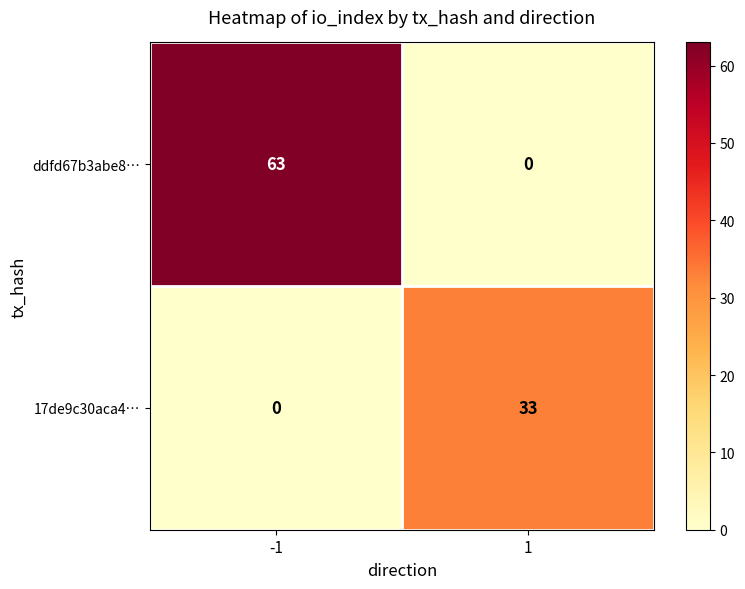

List the series in order of their overall mean, lowest first.

17de9c30aca4…, ddfd67b3abe8…